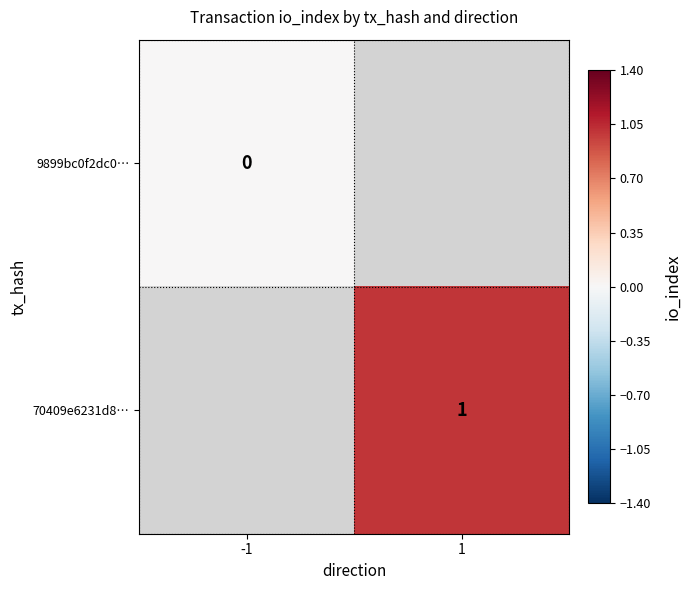

The value of 70409e6231d8… at 1 is 1. True or false?

True